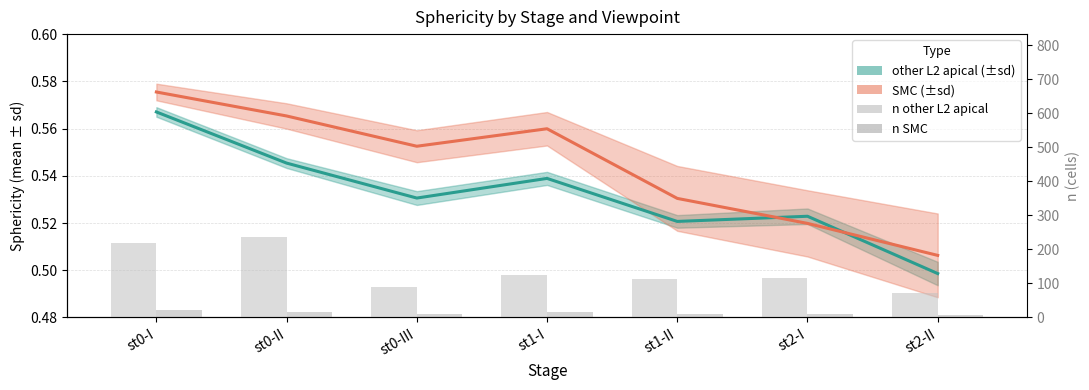

Are the bars horizontal?

No